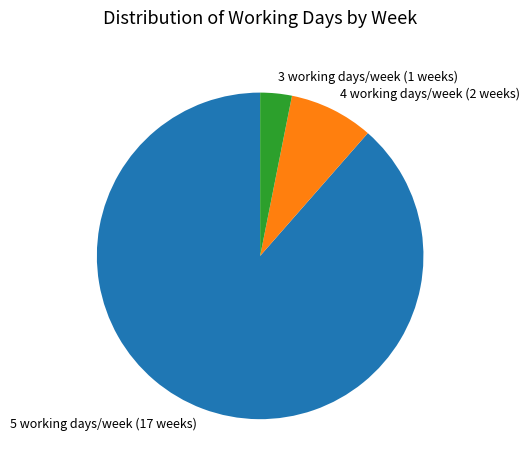

Which slice is the largest?

5 working days/week (17 weeks)